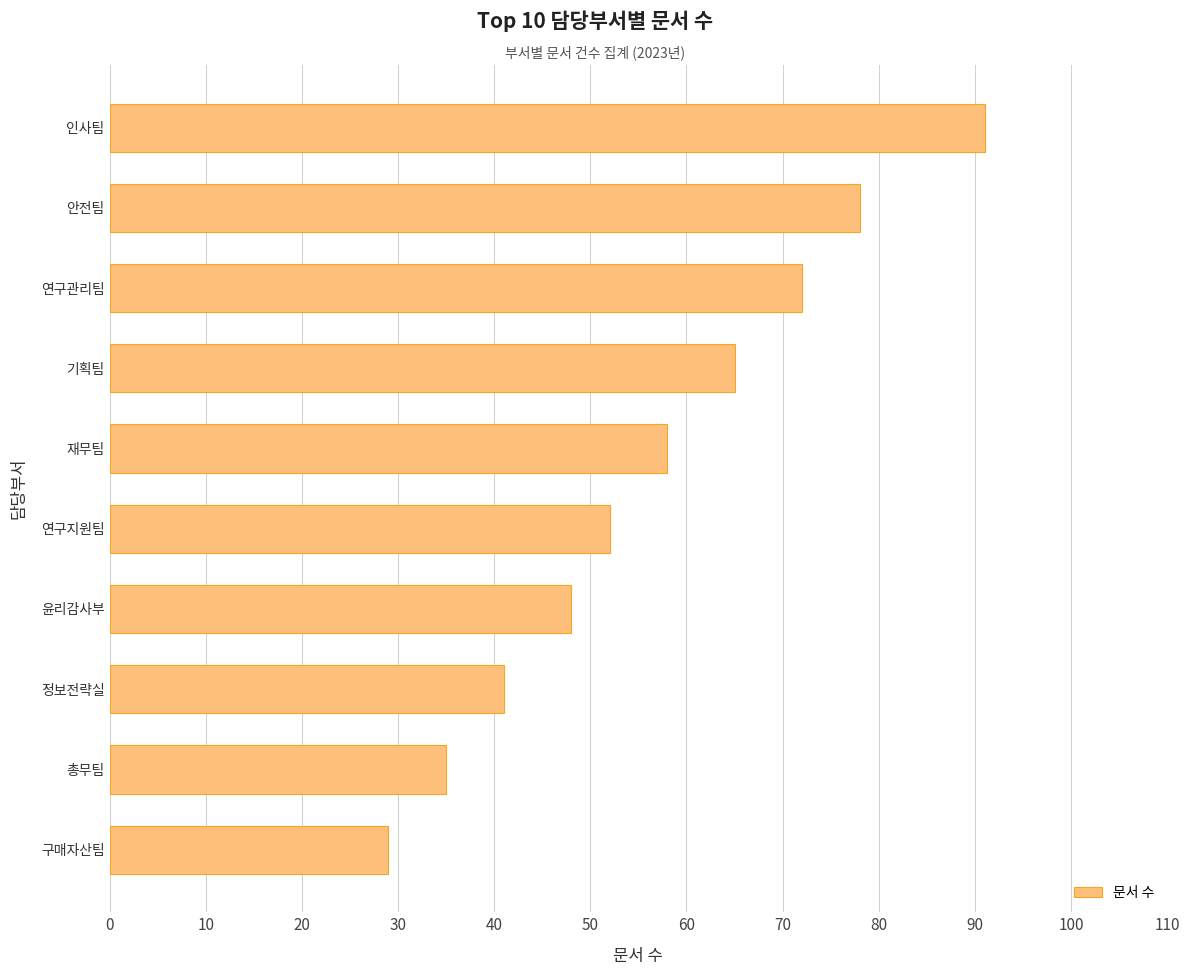

At which category does the chart reach its peak across all series?

인사팀